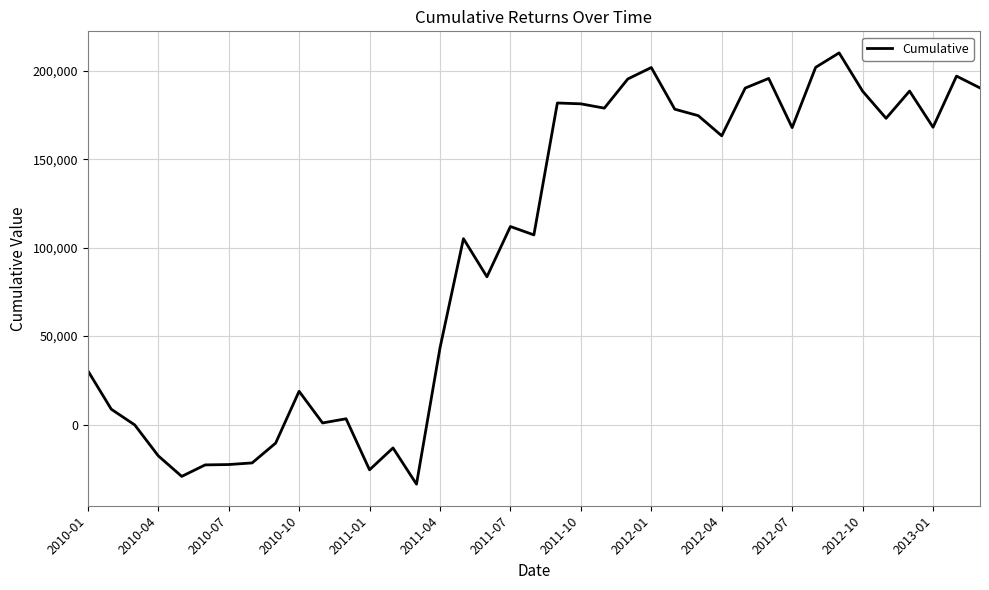

What is the difference between the maximum and minimum values?

243987.6